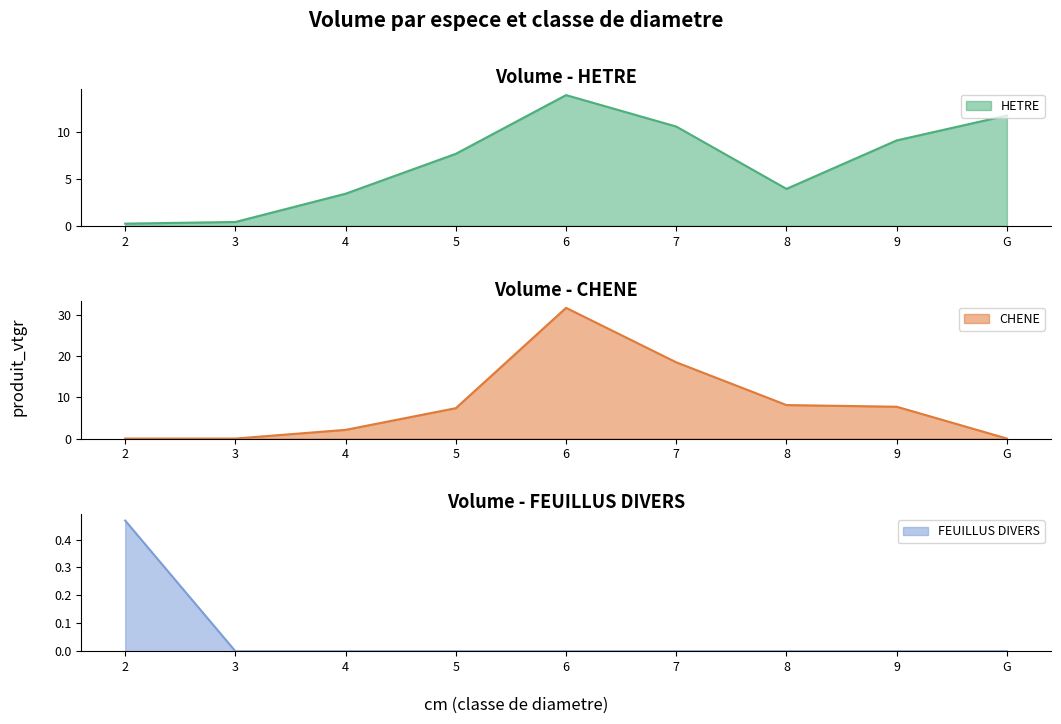

The value of FEUILLUS DIVERS at G is 0.0. True or false?

True